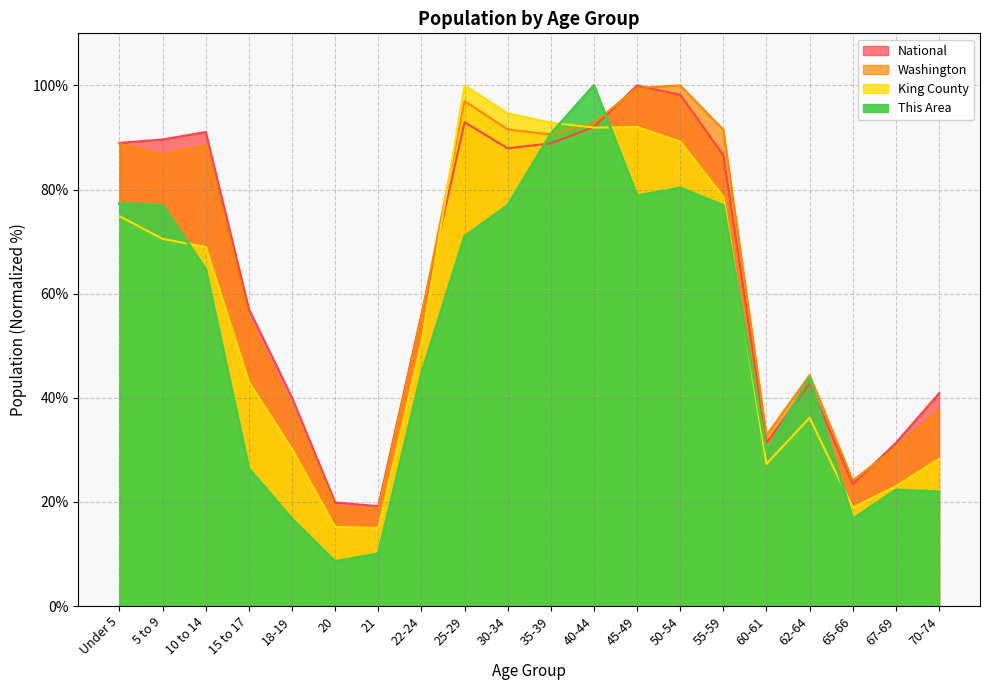

Does the chart have visible grid lines?

Yes